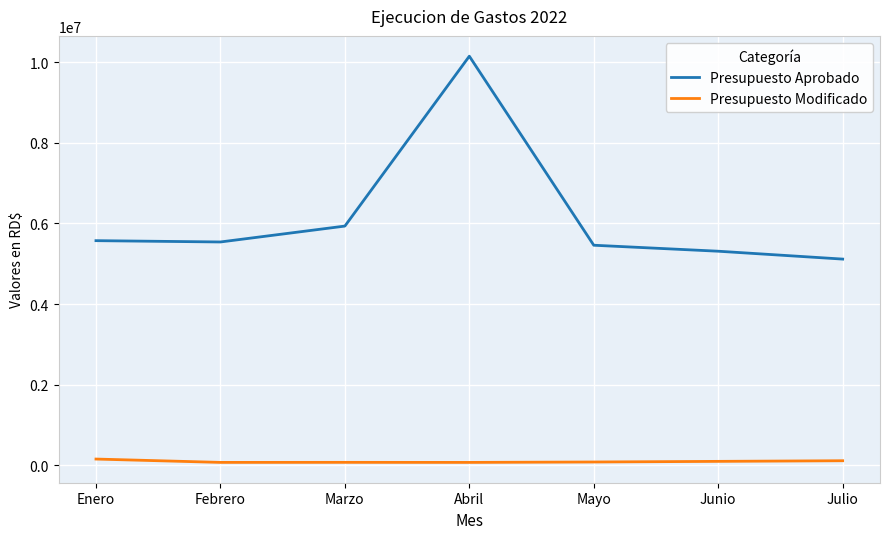

What are all the series names shown in the legend?

Presupuesto Aprobado, Presupuesto Modificado